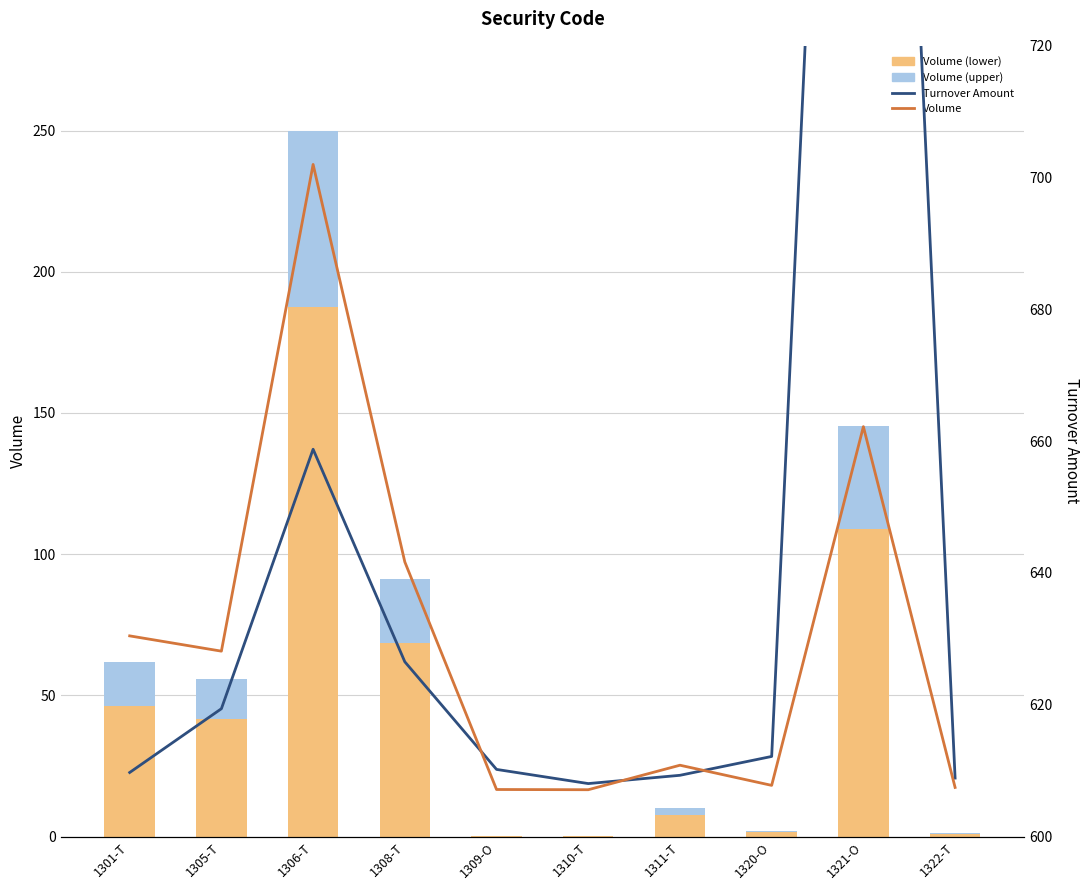

What is the label of the 1st bar from the right?

1322-T